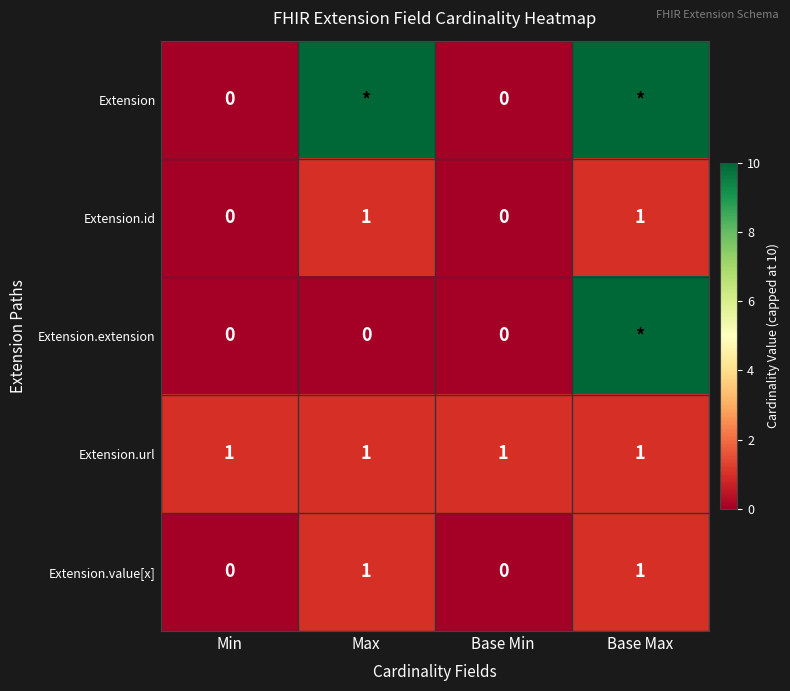

The Extension.url series shows 1 at Base Min. True or false?

True